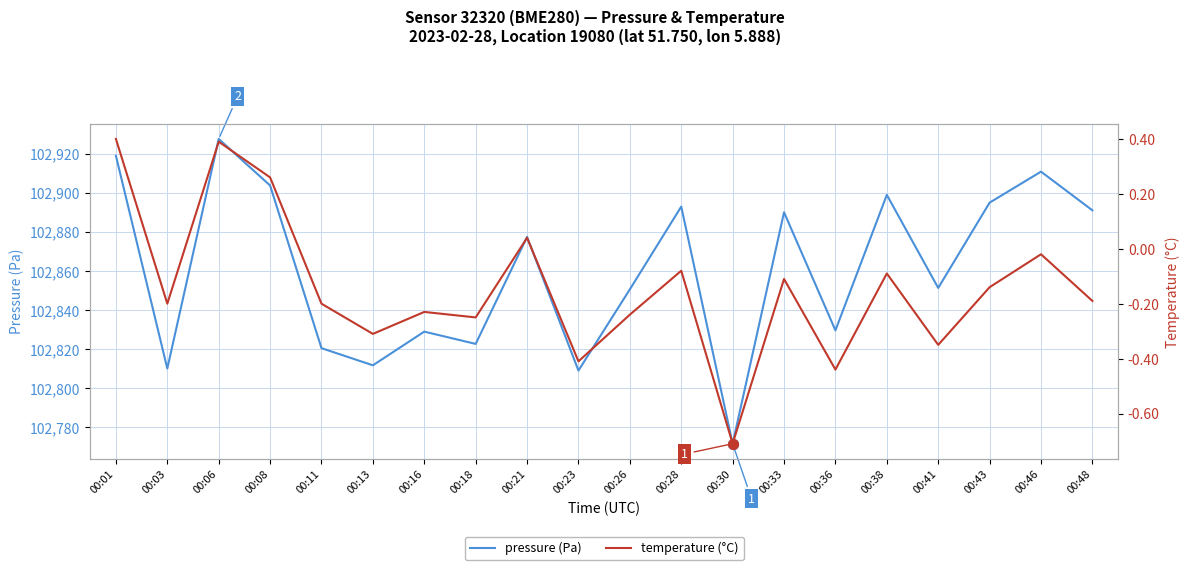

Which series has the largest total across all categories?

pressure (Pa)